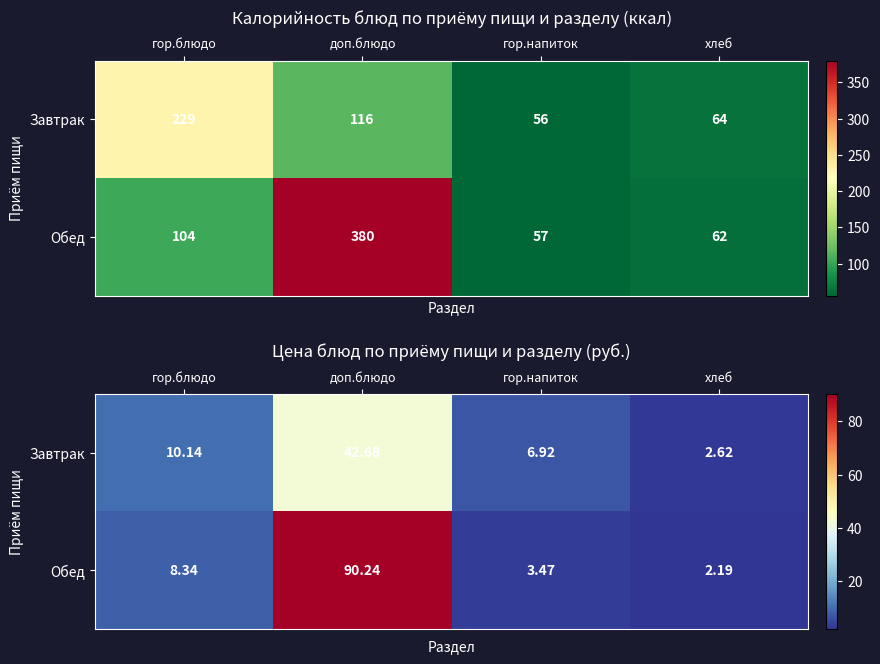

List the labels in order of Завтрак value, smallest first.

хлеб, гор.напиток, гор.блюдо, доп.блюдо